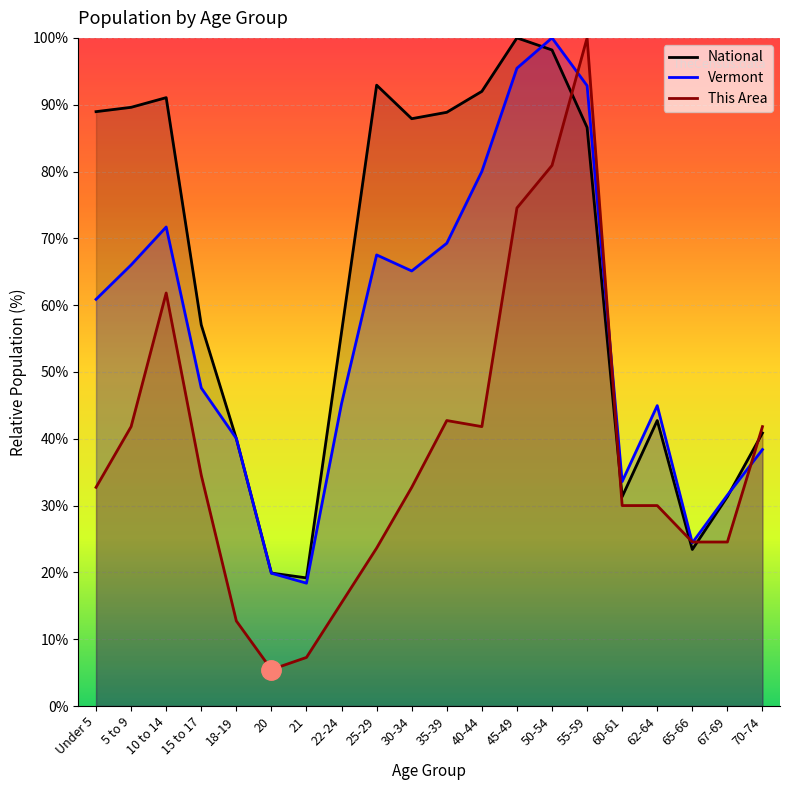

What is the difference between the highest and lowest values at 45-49?

25.5